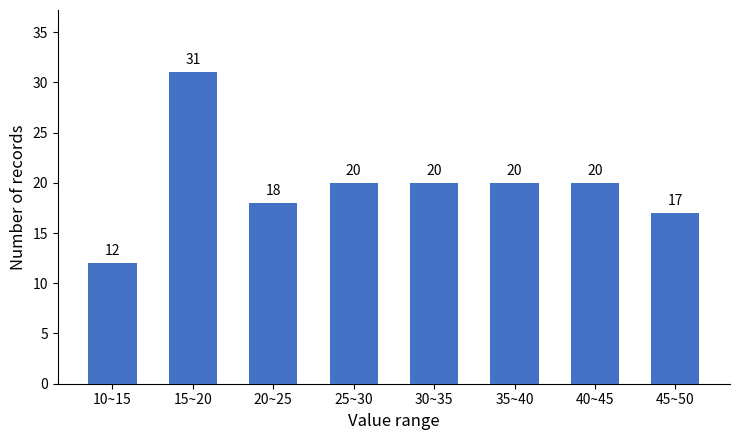

Reading left to right, transcribe all the data shown in this chart.

12	31	18	20	20	20	20	17